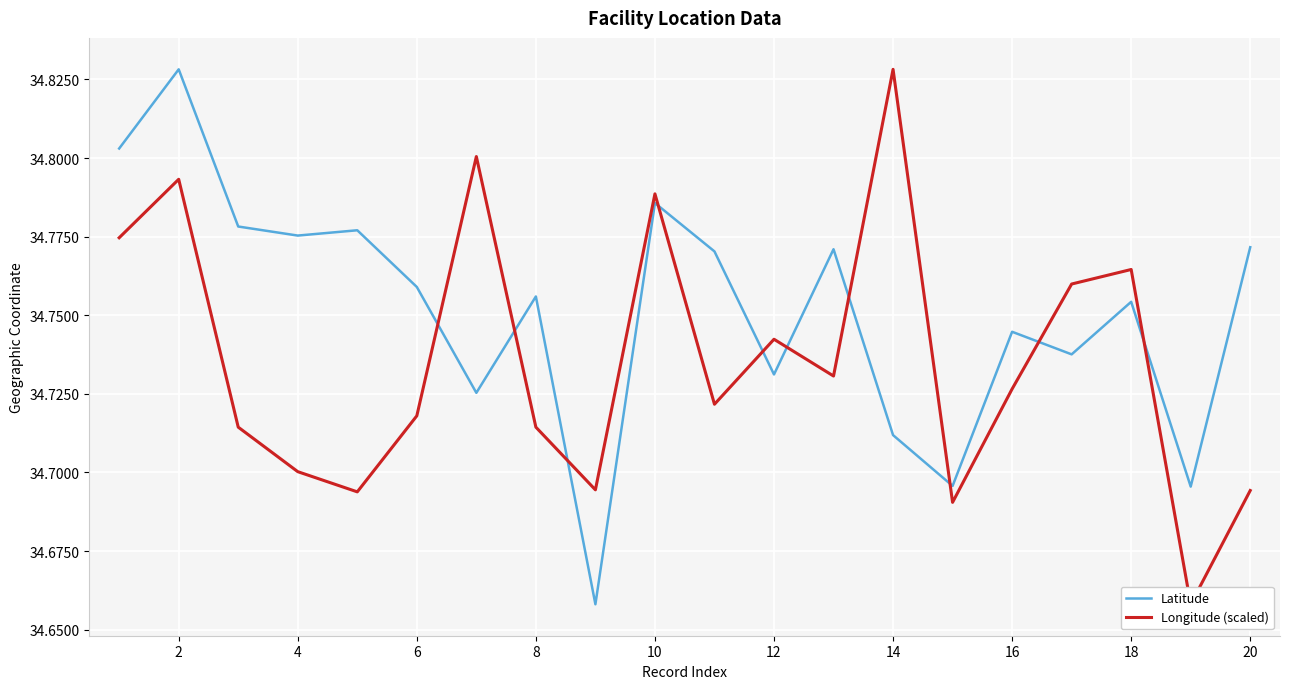

How many distinct data groups are displayed?

2